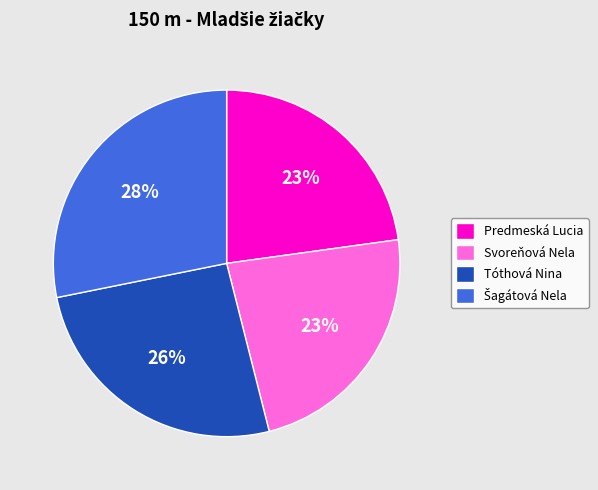

Combined, do Predmeská Lucia and Tóthová Nina account for over 50%?

No